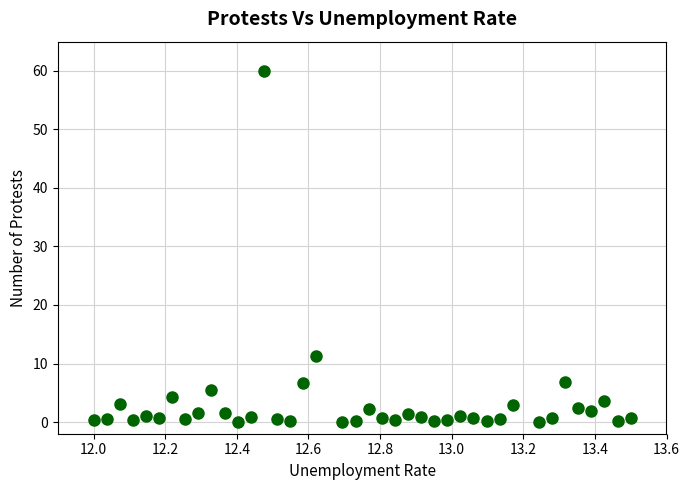

What is the range of Y values (max minus min)?

60.0